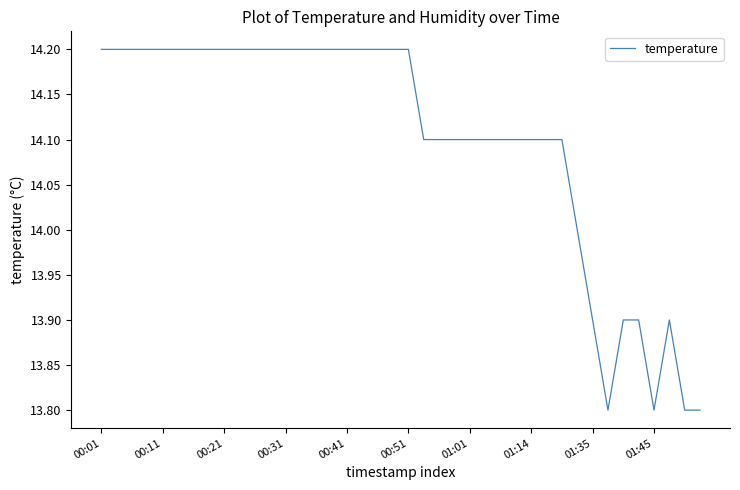

Reading left to right, extract all data points from this chart.

14.2	14.2	14.2	14.2	14.2	14.2	14.2	14.2	14.2	14.2	14.2	14.2	14.2	14.2	14.2	14.2	14.2	14.2	14.2	14.2	14.2	14.1	14.1	14.1	14.1	14.1	14.1	14.1	14.1	14.1	14.1	14.0	13.9	13.8	13.9	13.9	13.8	13.9	13.8	13.8